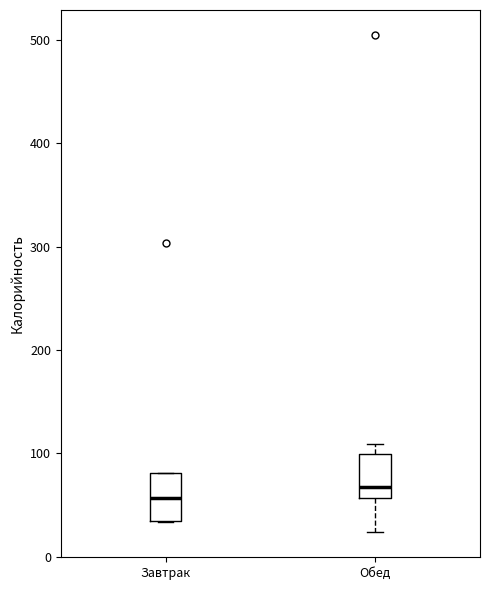

Where is the lower edge of the box for Завтрак on the y-axis? The values are not printed on the chart, so give them approximately, as read against the axis.

30